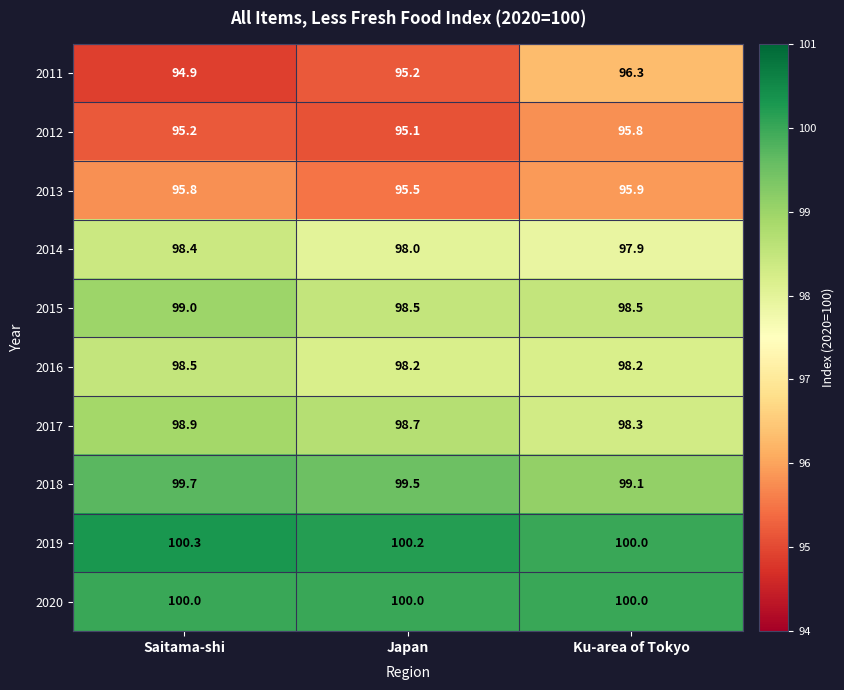

Is it true that 2014 equals 98.0 at Japan?

True